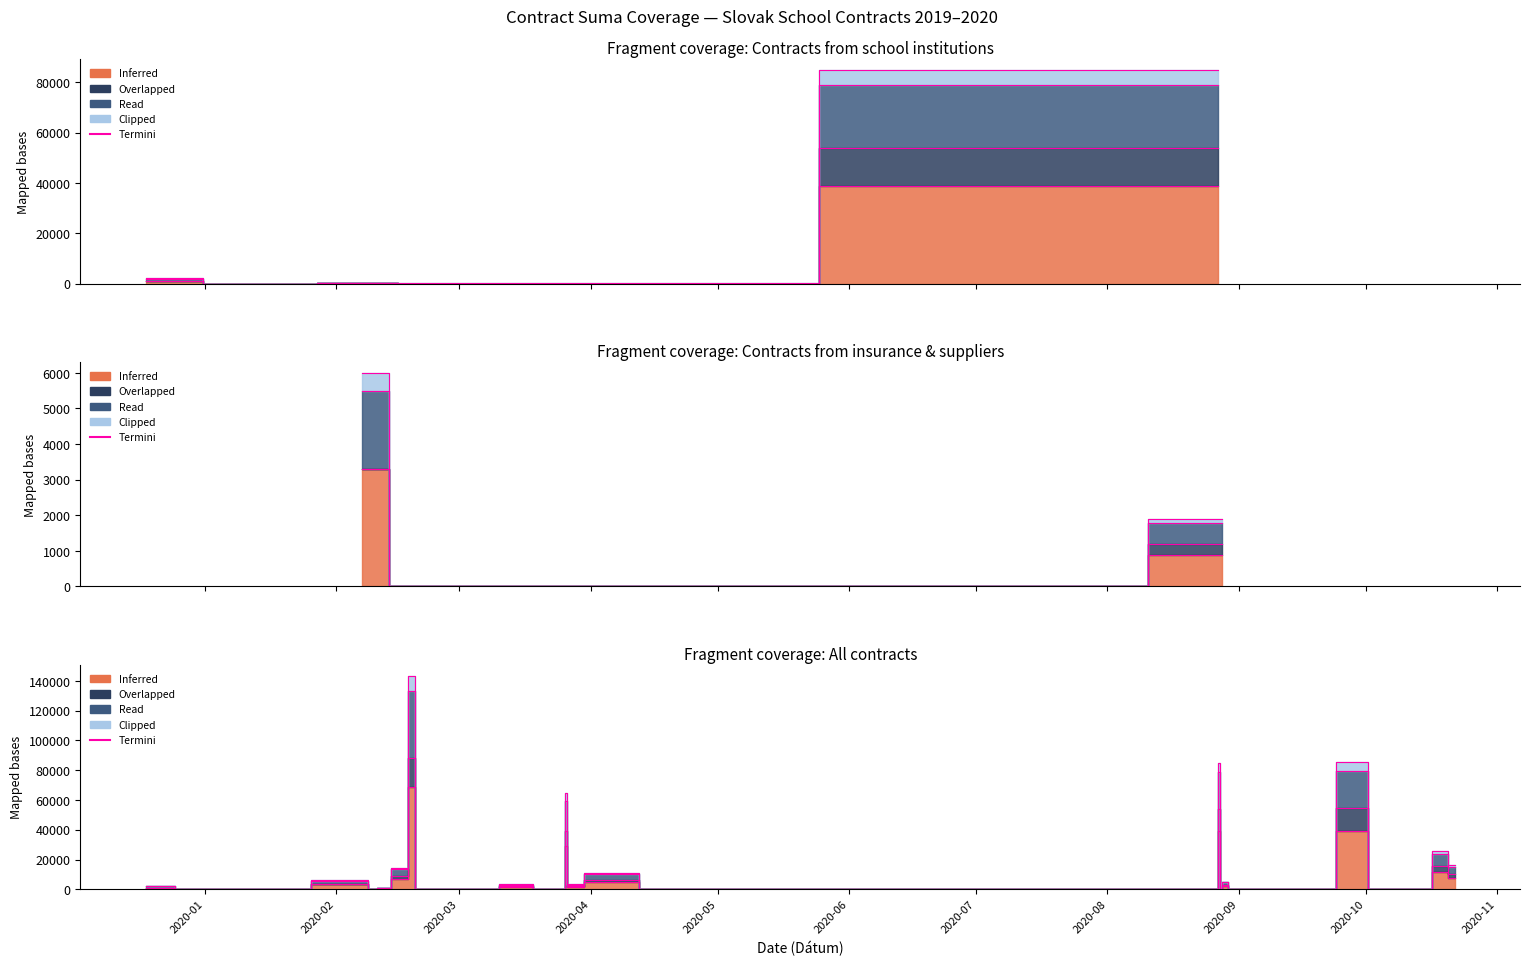

What is the difference between the second highest and second lowest values?

2108.1